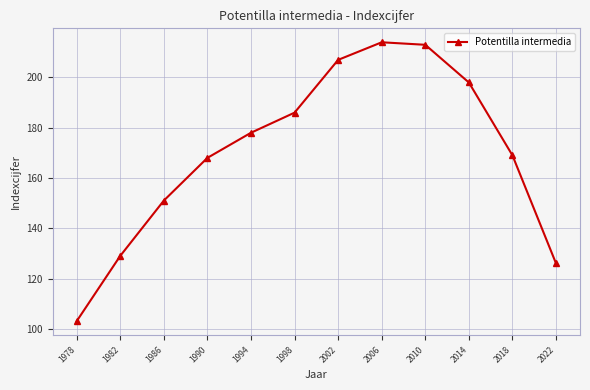

What is the difference between the values at 1998 and 1994?

8